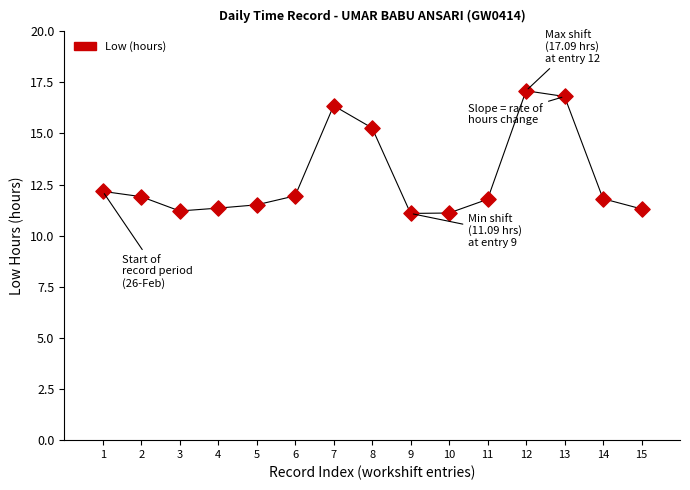

What Y value in the scatter plot is closest to 14?

15.3